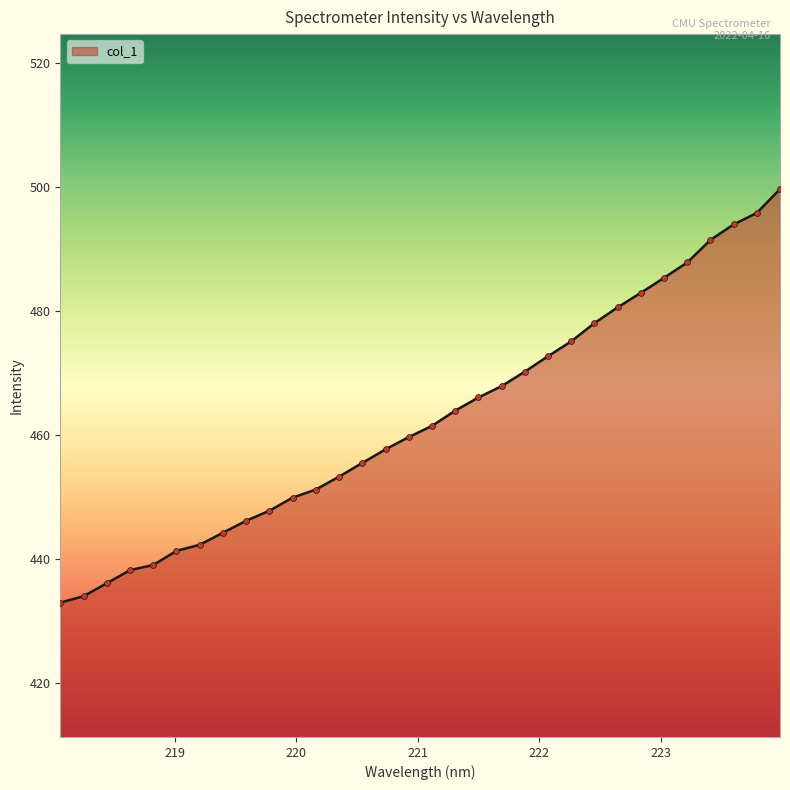

What is the minimum value shown in the chart?

433.0